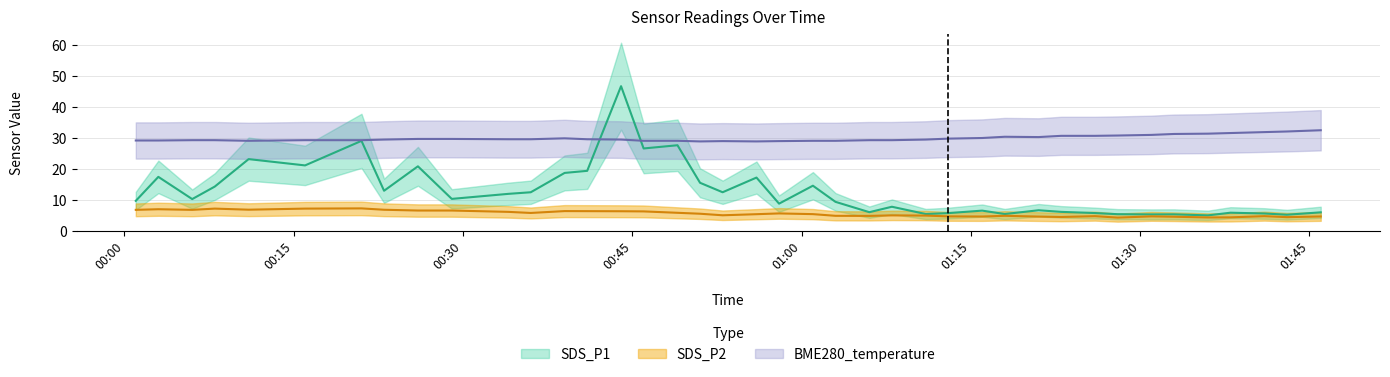

What is the maximum value shown in the chart?

46.7